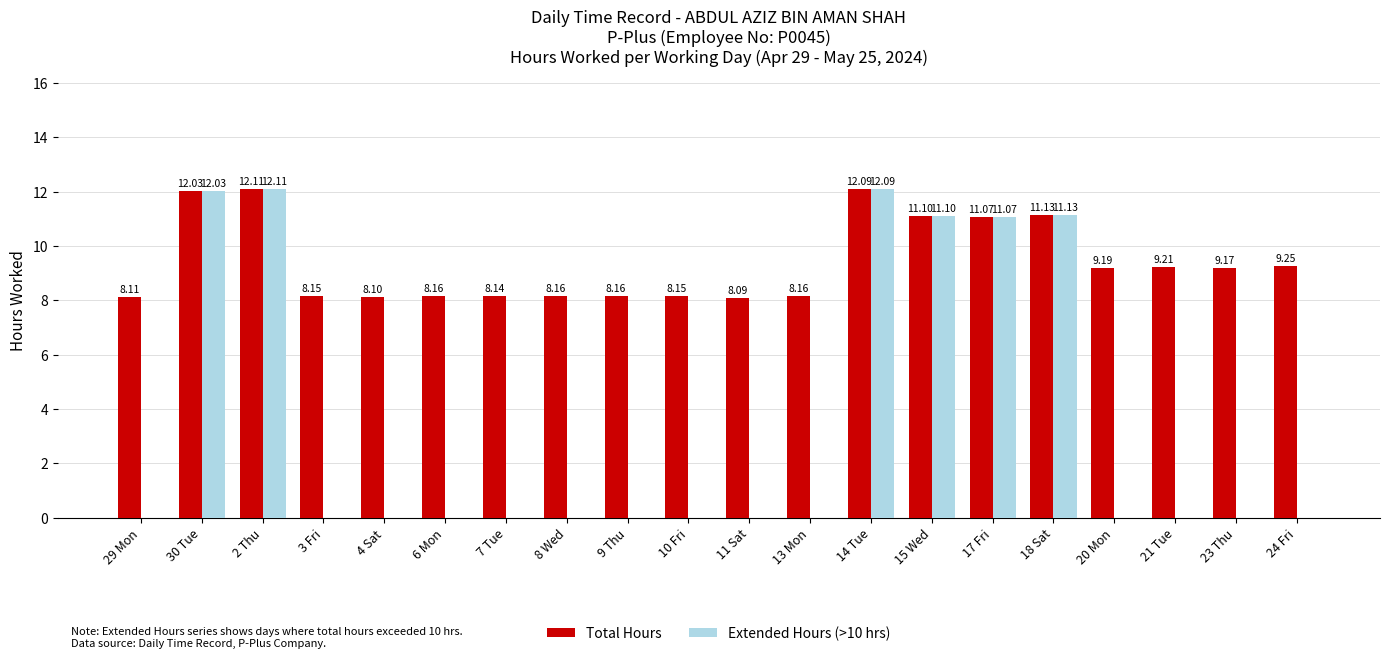

Which series has the largest total across all categories?

Total Hours